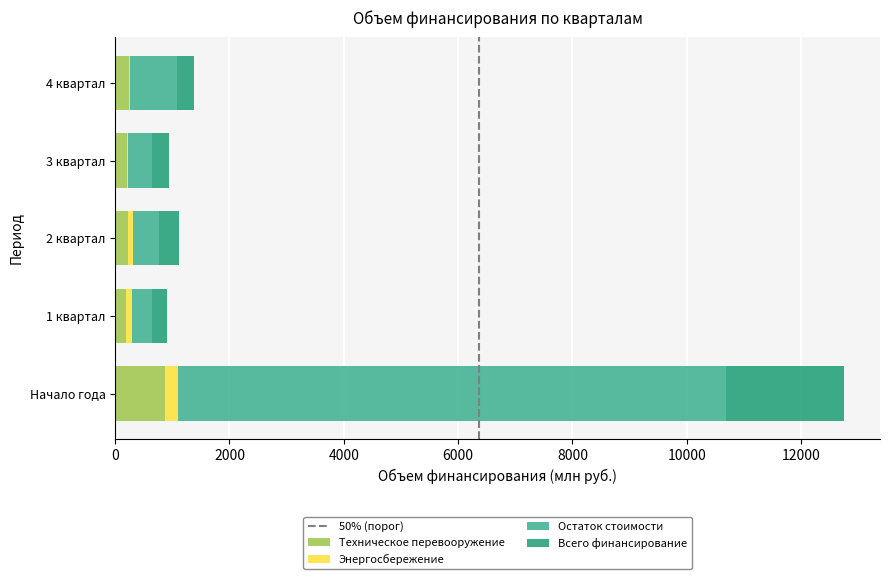

At which category is the sum across all series the highest?

Начало года